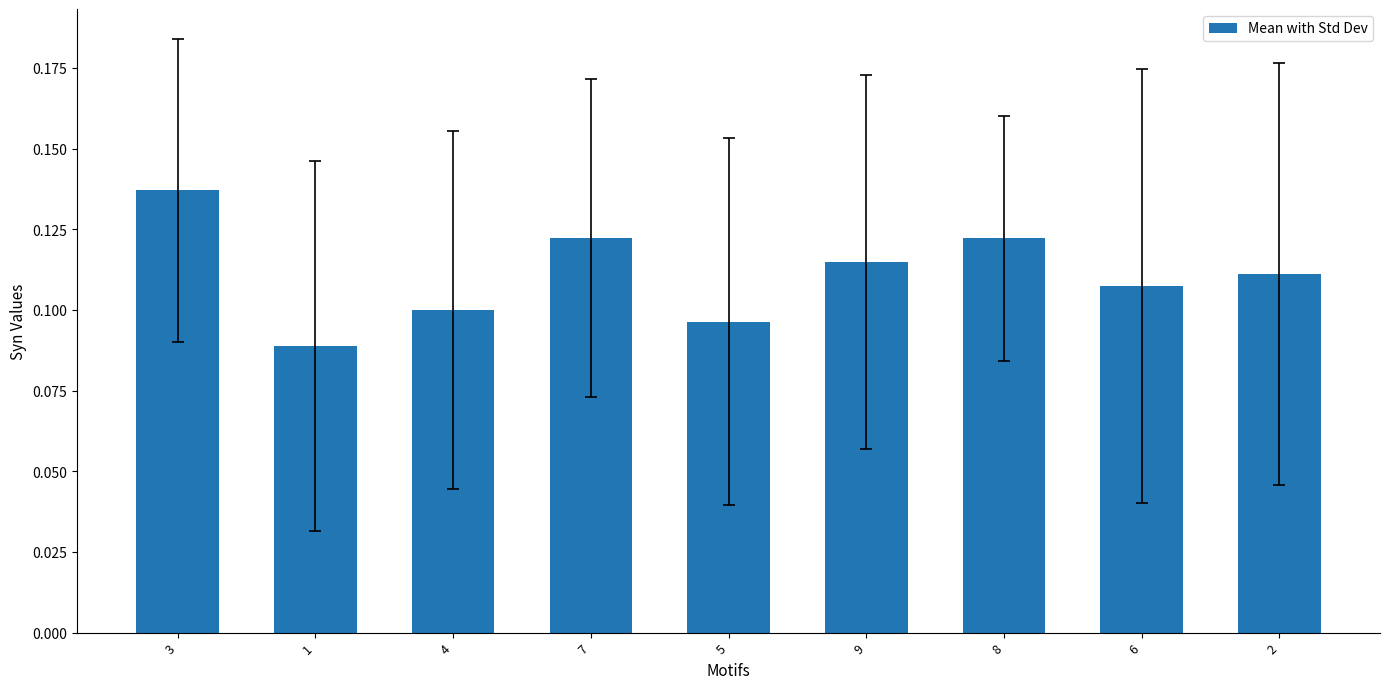

Which category has the highest value across all series?

3